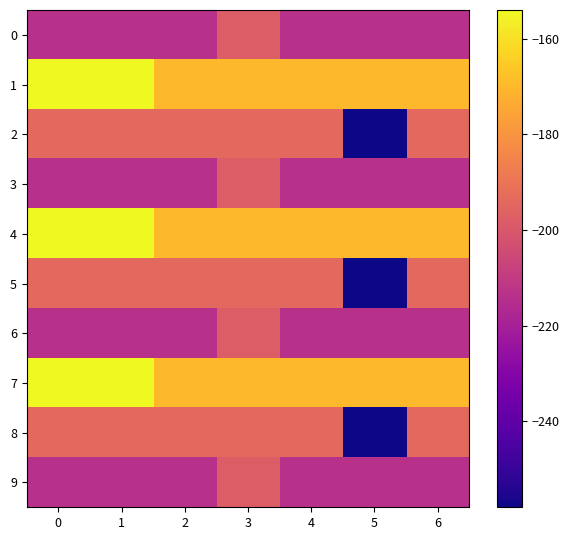

Reading left to right, what are all the values shown in this chart?

0: 0=-214	1=-214	2=-214	3=-198	4=-214	5=-214	6=-214
1: 0=-154	1=-154	2=-170	3=-170	4=-170	5=-170	6=-170
2: 0=-194	1=-194	2=-194	3=-194	4=-194	5=-258	6=-194
3: 0=-214	1=-214	2=-214	3=-198	4=-214	5=-214	6=-214
4: 0=-154	1=-154	2=-170	3=-170	4=-170	5=-170	6=-170
5: 0=-194	1=-194	2=-194	3=-194	4=-194	5=-258	6=-194
6: 0=-214	1=-214	2=-214	3=-198	4=-214	5=-214	6=-214
7: 0=-154	1=-154	2=-170	3=-170	4=-170	5=-170	6=-170
8: 0=-194	1=-194	2=-194	3=-194	4=-194	5=-258	6=-194
9: 0=-214	1=-214	2=-214	3=-198	4=-214	5=-214	6=-214